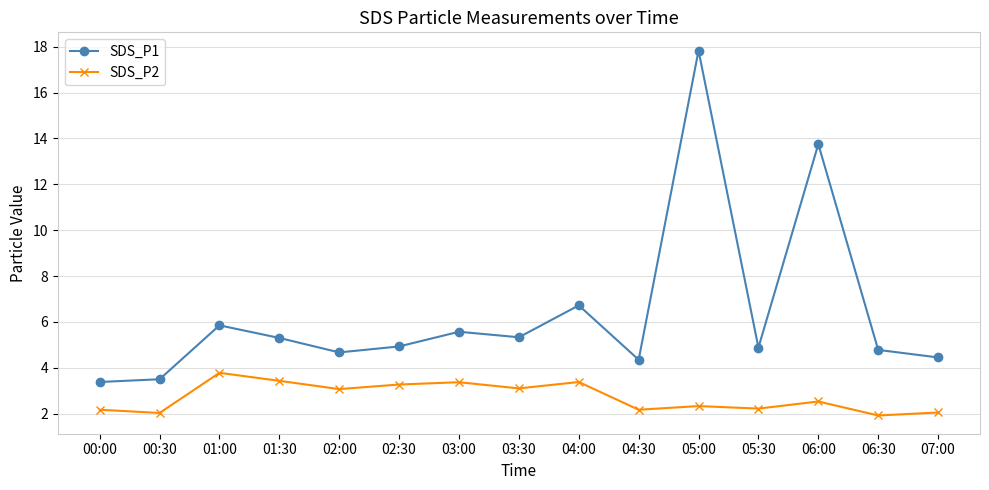

How many data points does each series have?

15